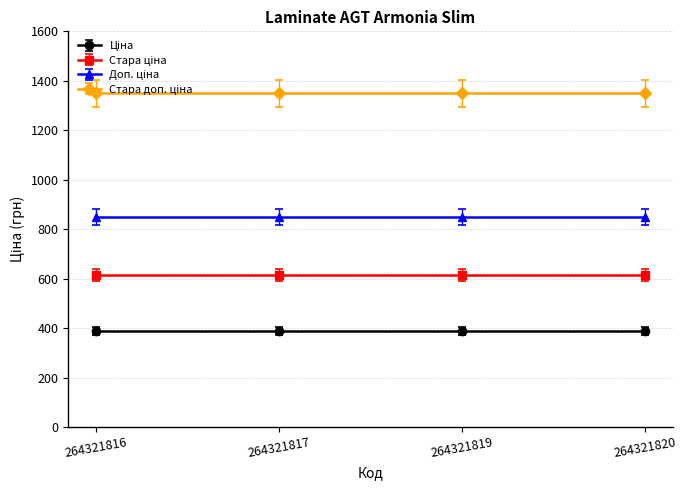

Which has a higher value, 264321816 or 264321819?

264321816